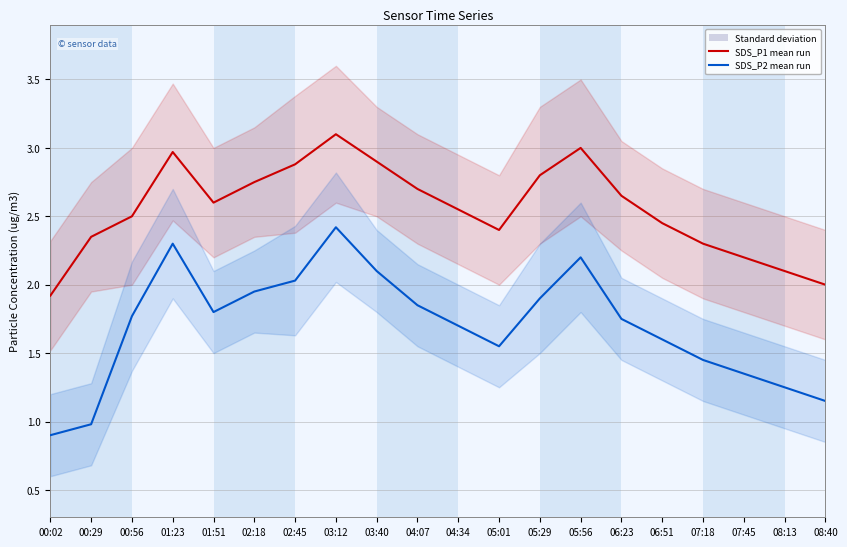

What is the difference between the maximum and minimum values in the SDS_P1 mean run series?

1.2